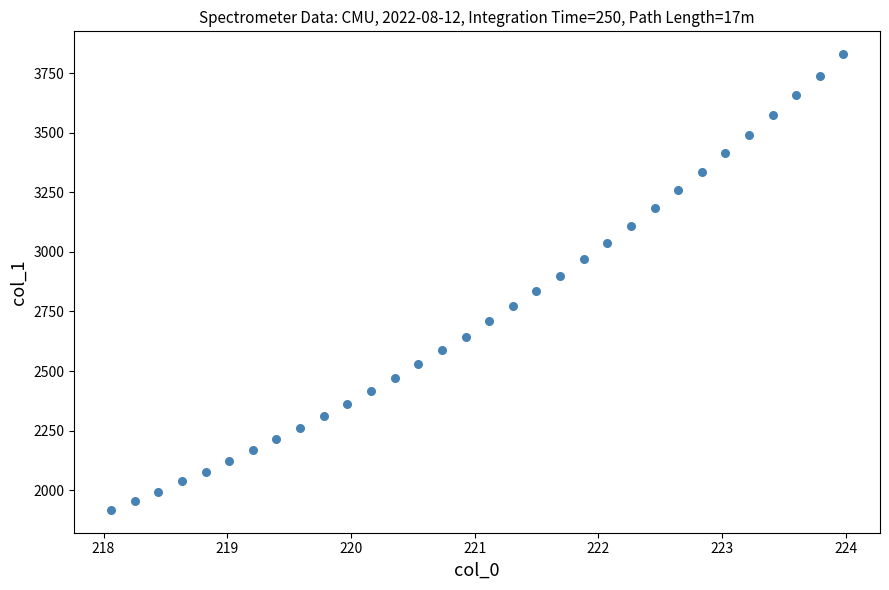

What is the range of X values (max minus min)?

5.9